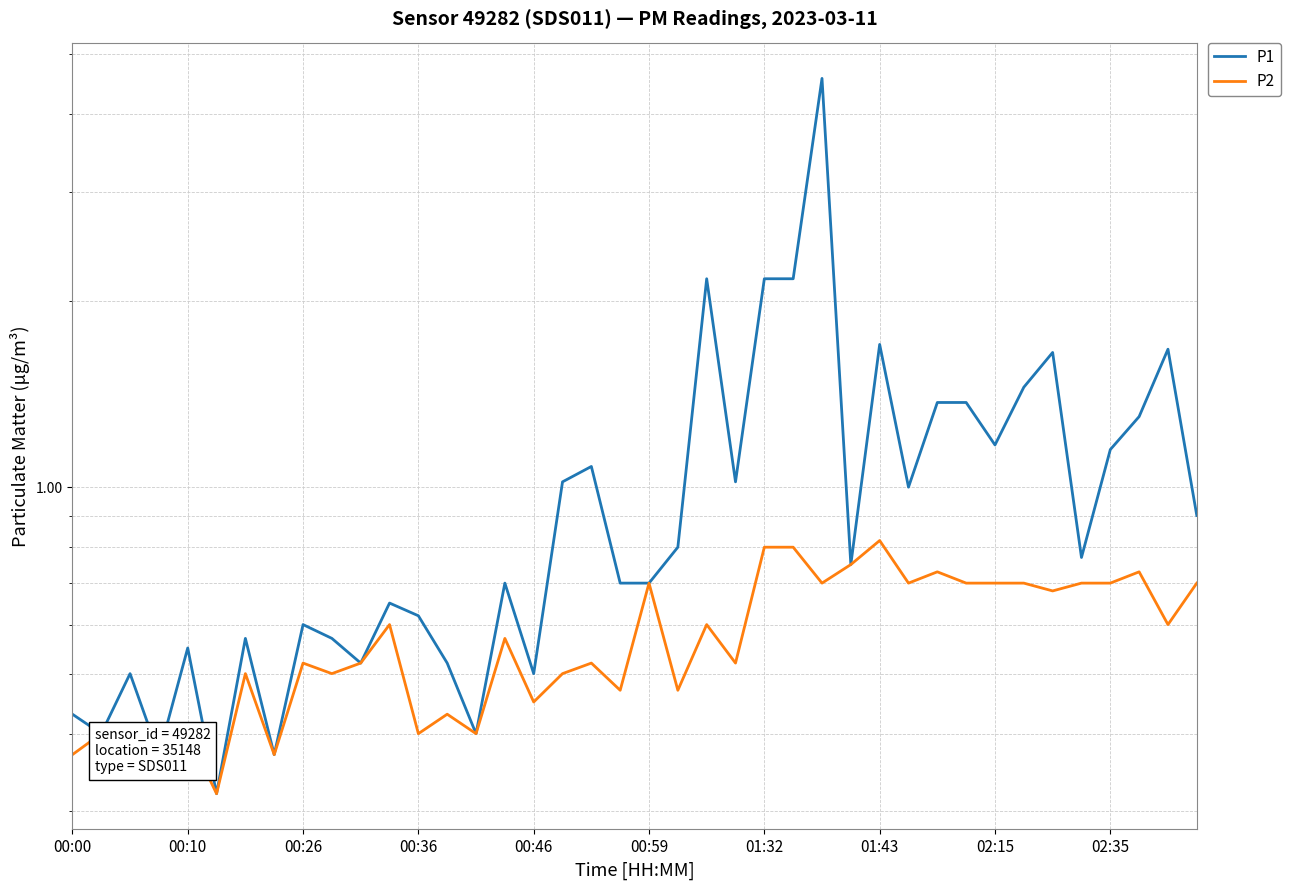

What is the difference between the maximum and minimum values in the P2 series?

0.5